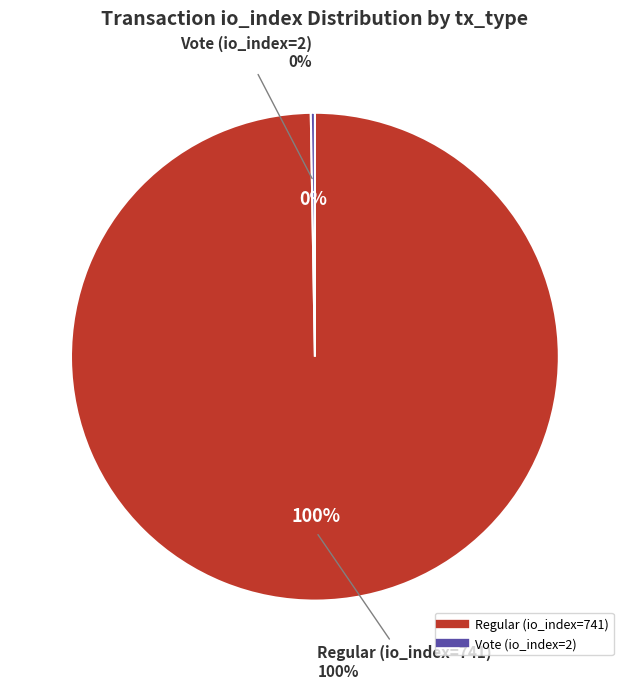

Rank the categories by value from lowest to highest.

Vote (io_index=2), Regular (io_index=741)